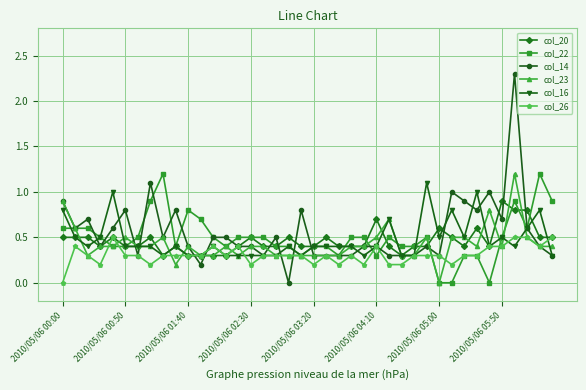

What is the minimum value for col_20?

0.3